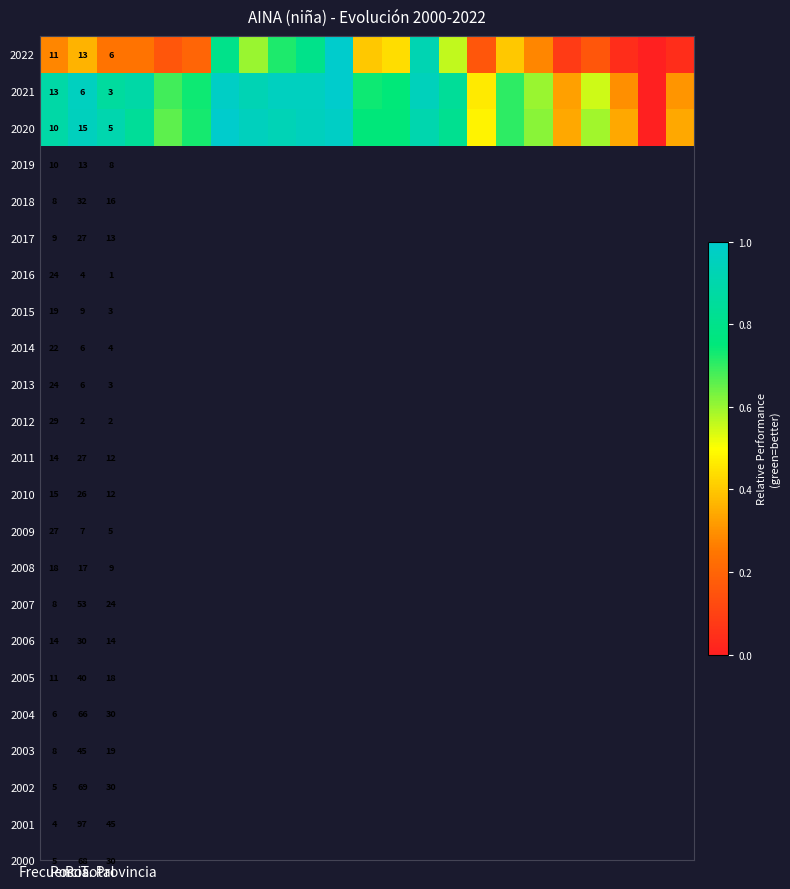

Is it true that 2021 equals 0.2 at Frecuencia?

False